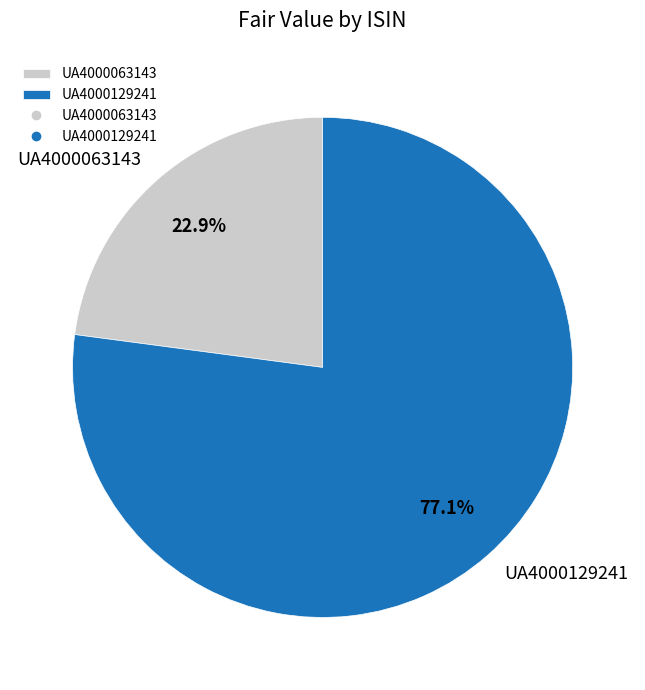

Is it true that UA4000129241 is 77% of the pie?

True